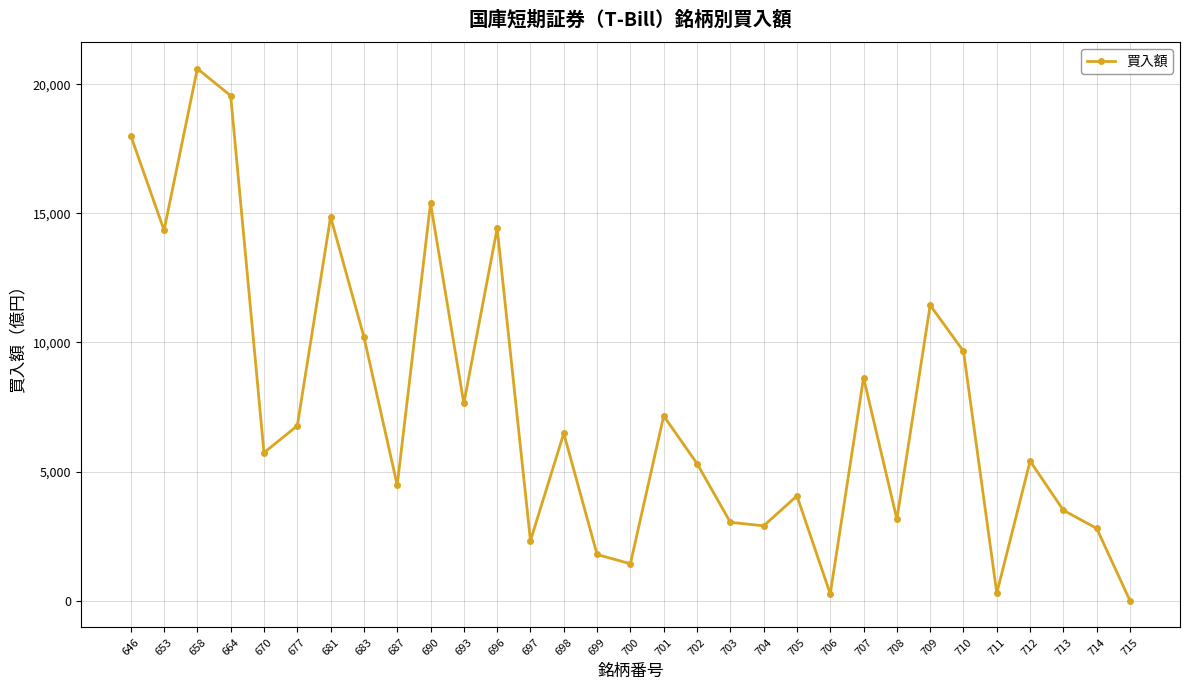

At which label does the data first exceed 5733?

646